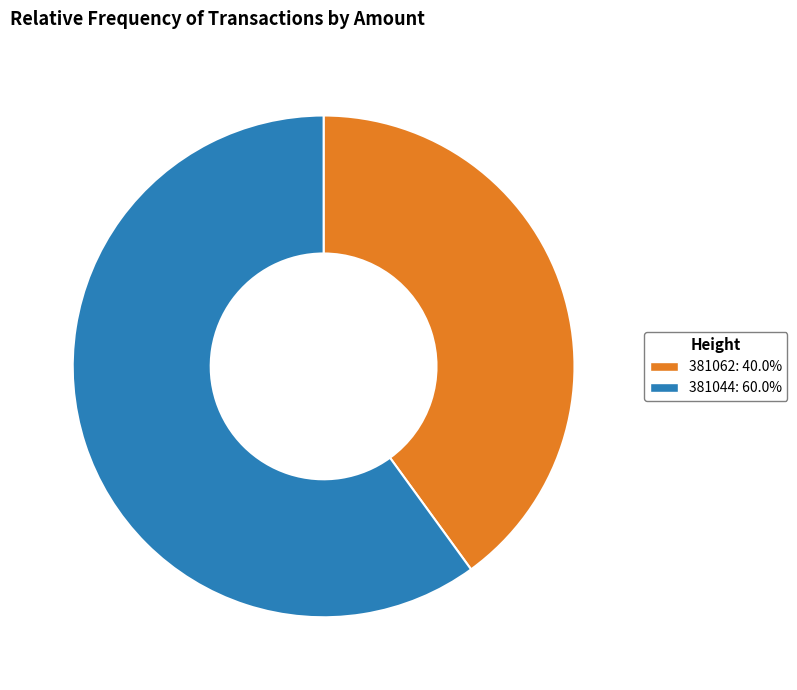

Is the sum of 381062 and 381044 greater than half?

Yes